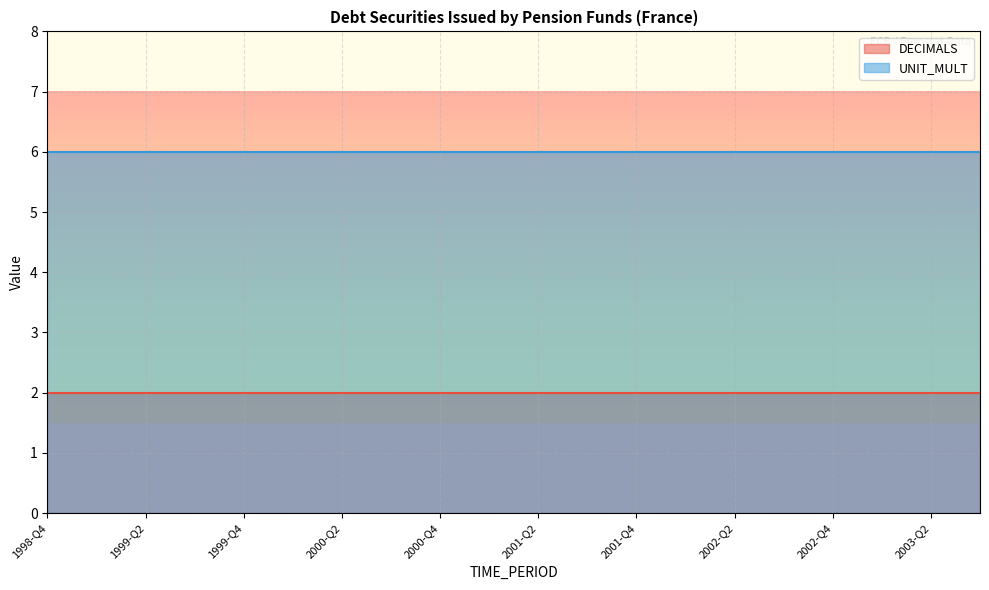

True or false: DECIMALS and UNIT_MULT intersect in this chart.

False